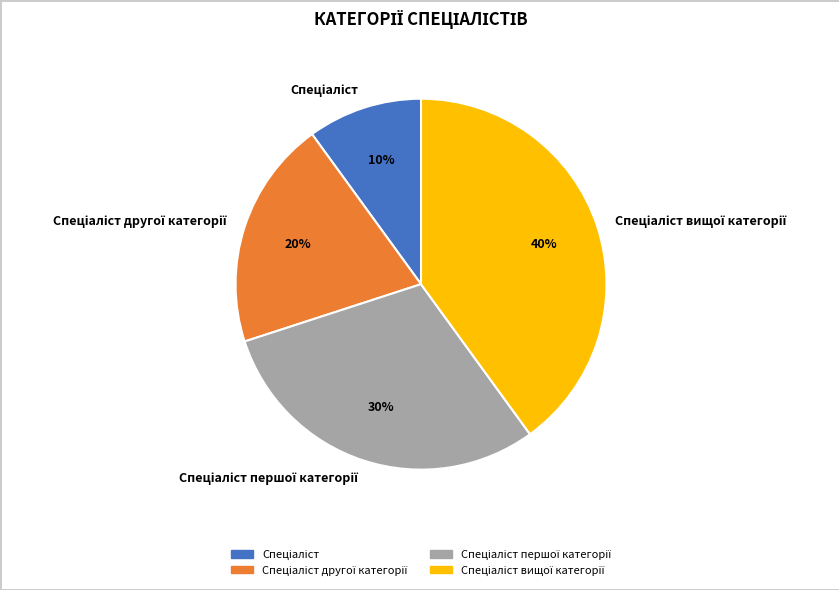

Count the number of slices in the pie.

4